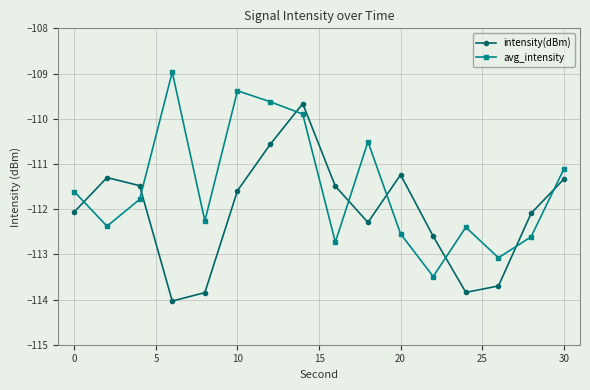

What is the difference between the maximum and minimum values in the intensity(dBm) series?

4.4